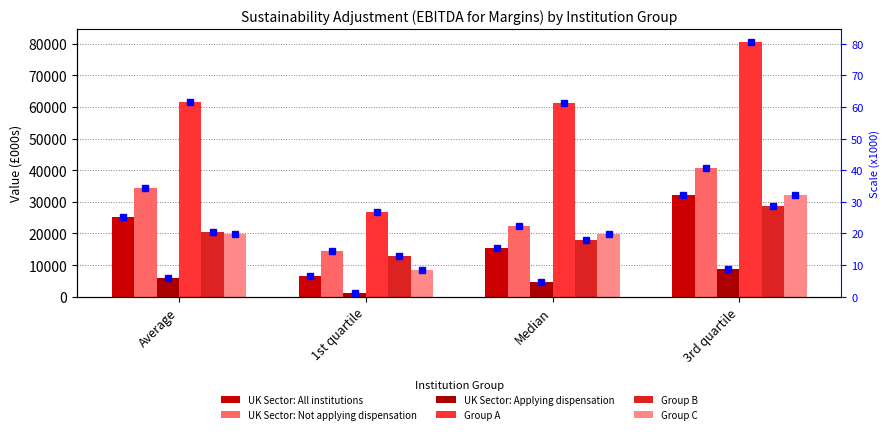

What is the smallest value displayed?

1257.8